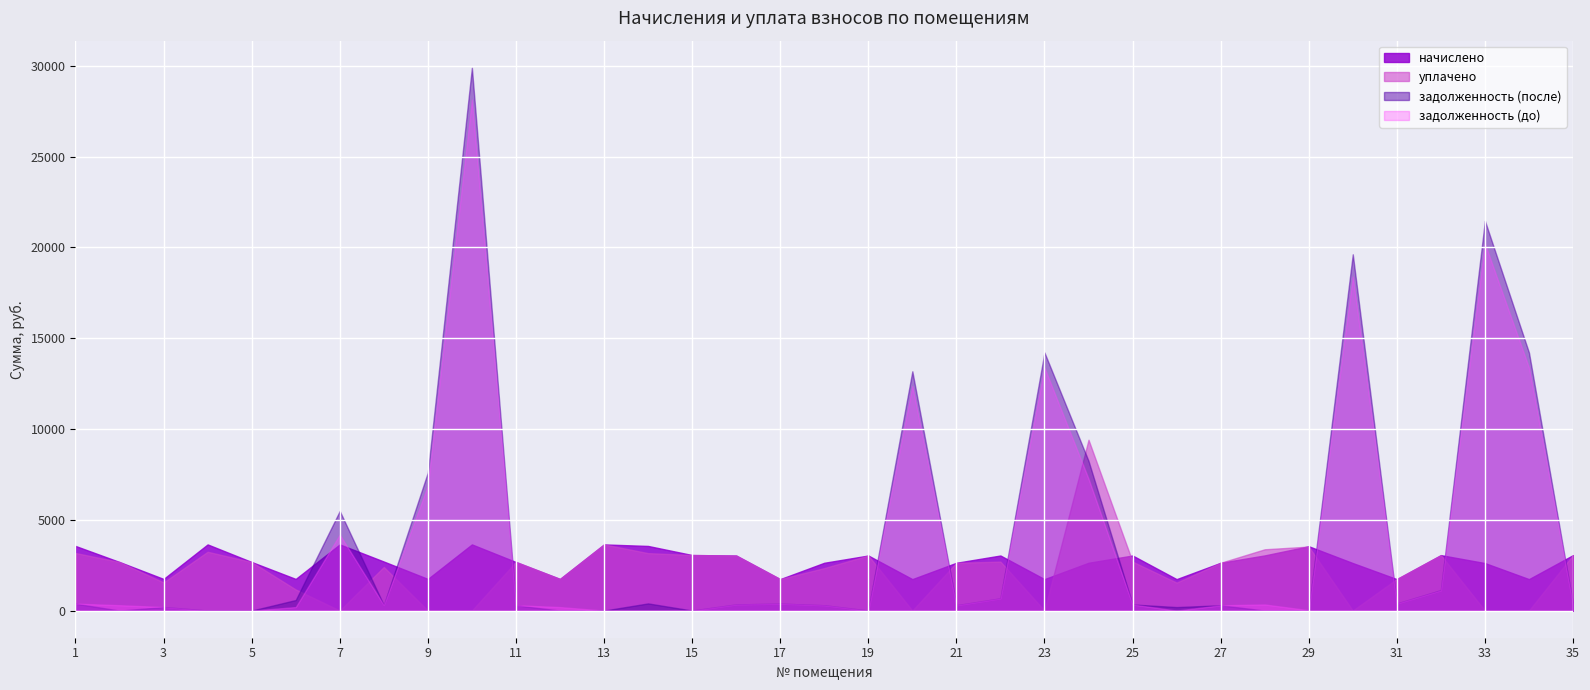

At how many categories does at least one series exceed 4086?

9